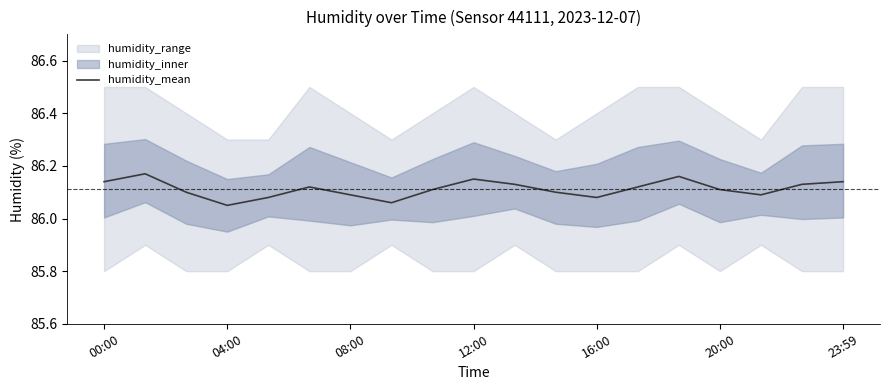

Is it true that humidity_mean equals 118.2 at 20:00?

False